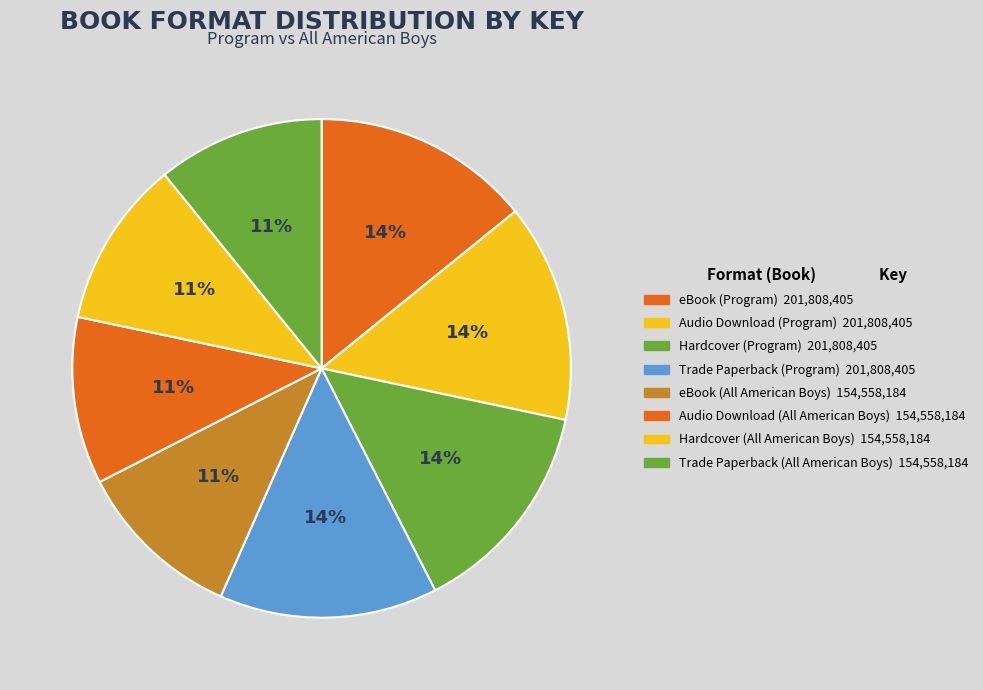

Between Hardcover (Program) and Audio Download (Program), which is larger?

Hardcover (Program)